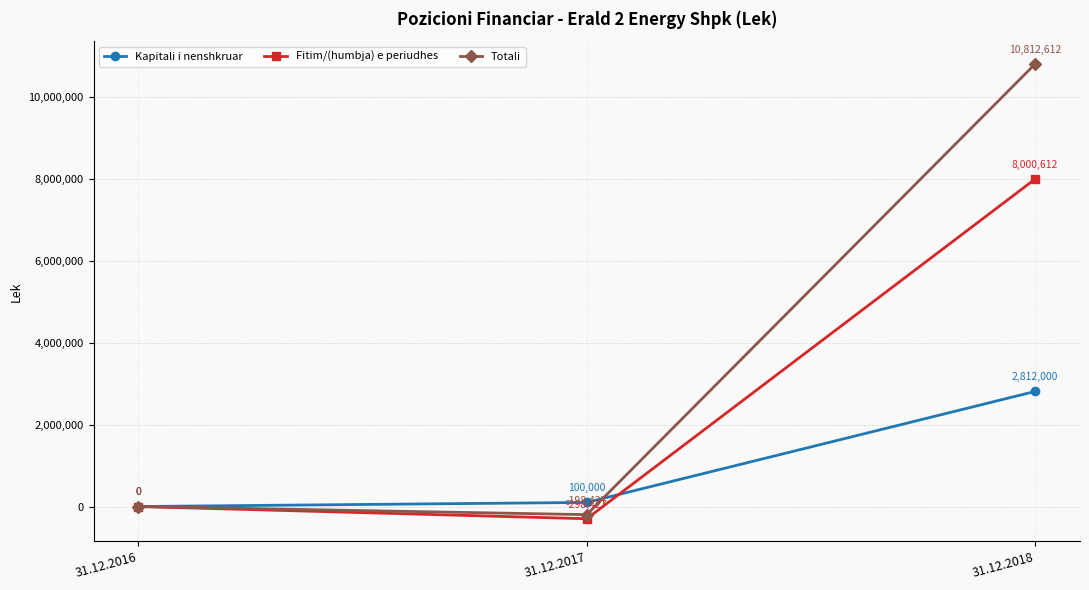

At which label is Fitim/(humbja) e periudhes closest to 3851092?

31.12.2016